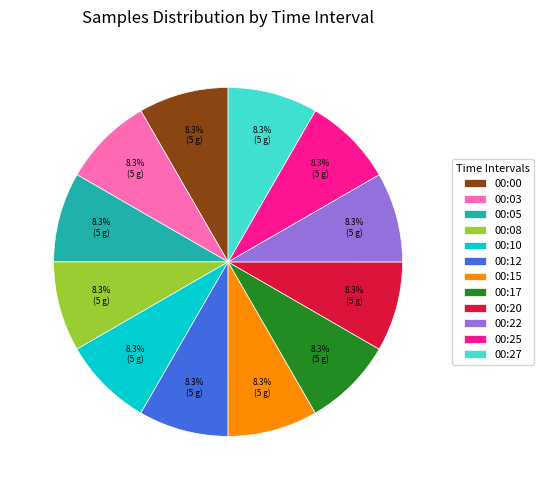

To the nearest percent, what is the average slice percentage?

8%